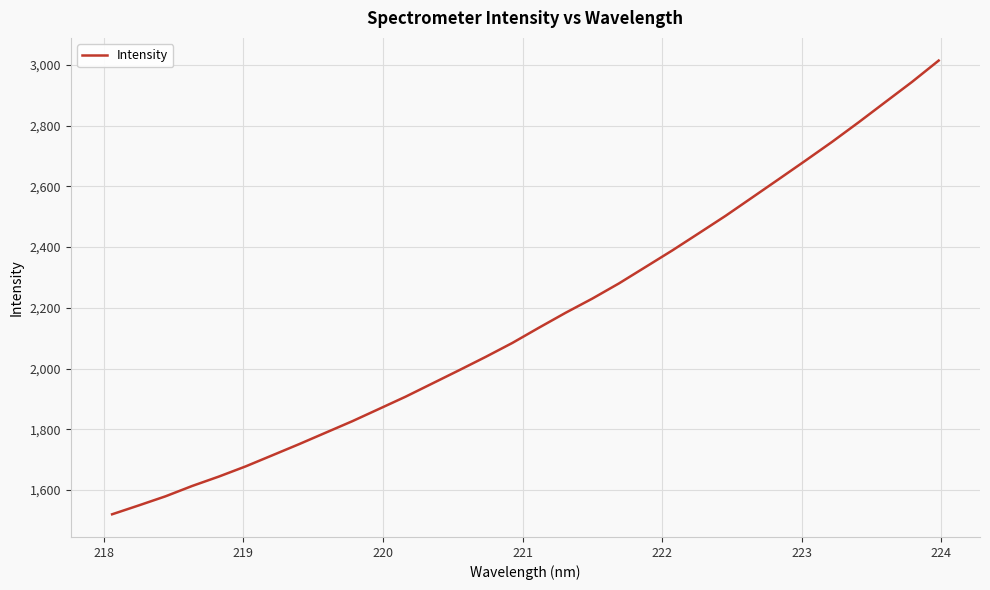

What is the difference between the maximum and minimum values?

1494.0